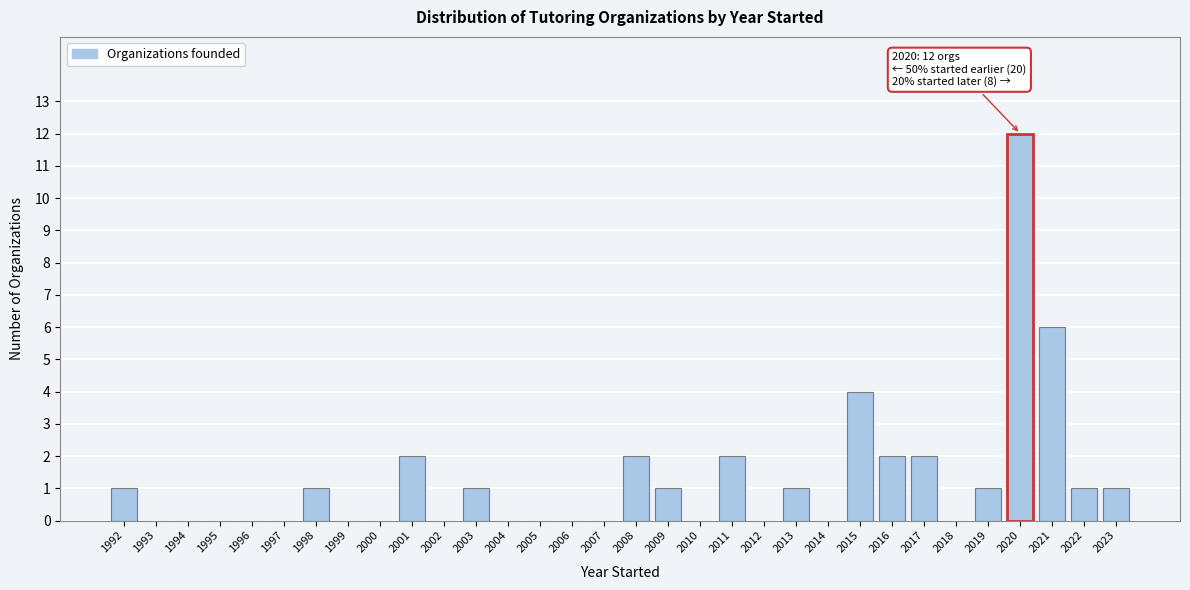

At which category does the chart reach its peak across all series?

2020